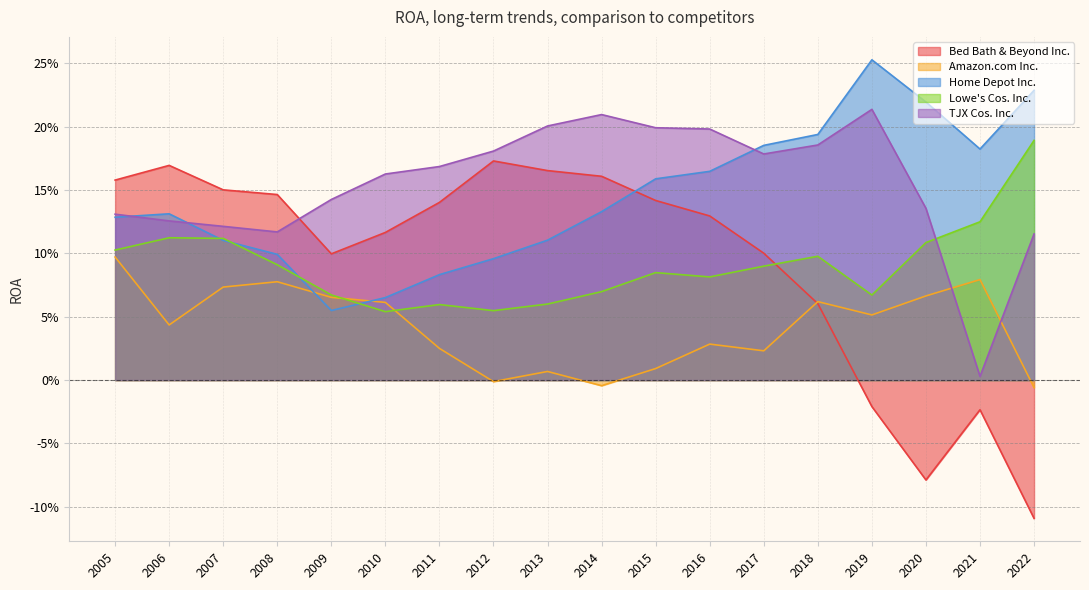

Does the chart display data point markers on the line(s)?

No